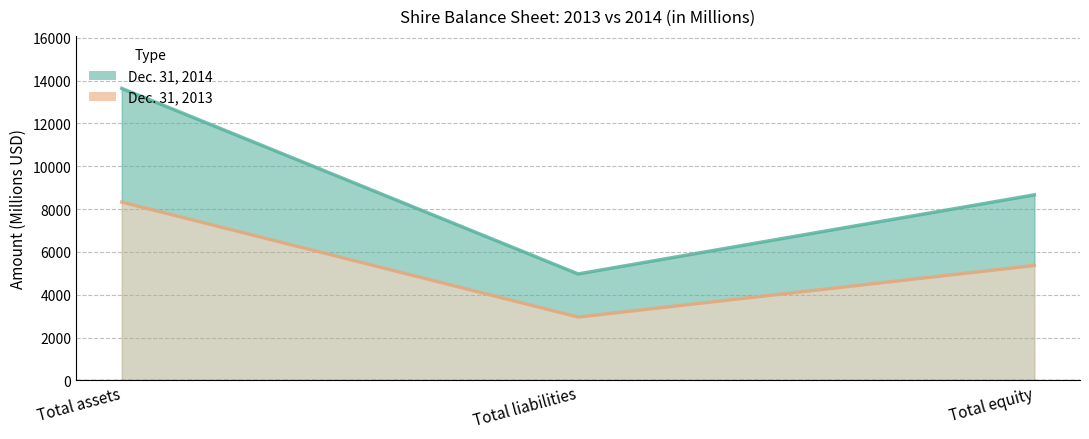

What is the label of the 3rd point from the left?

Total equity